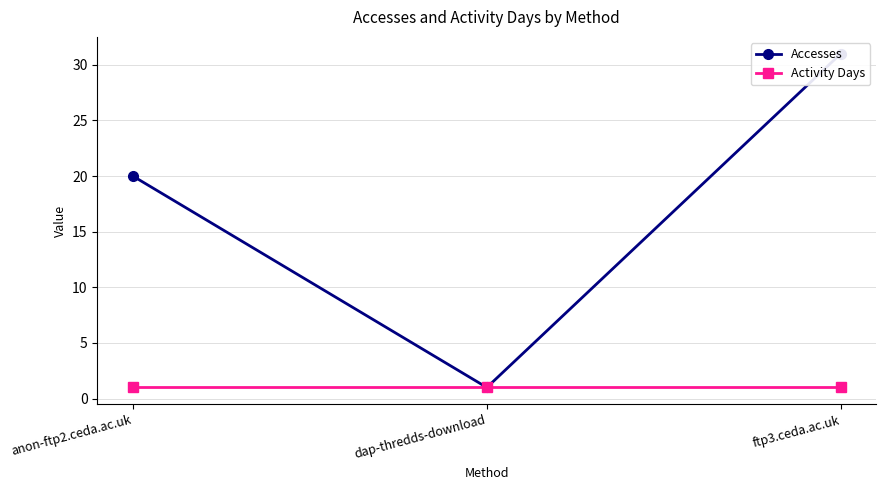

Between dap-thredds-download and ftp3.ceda.ac.uk, which series saw the biggest shift?

Accesses